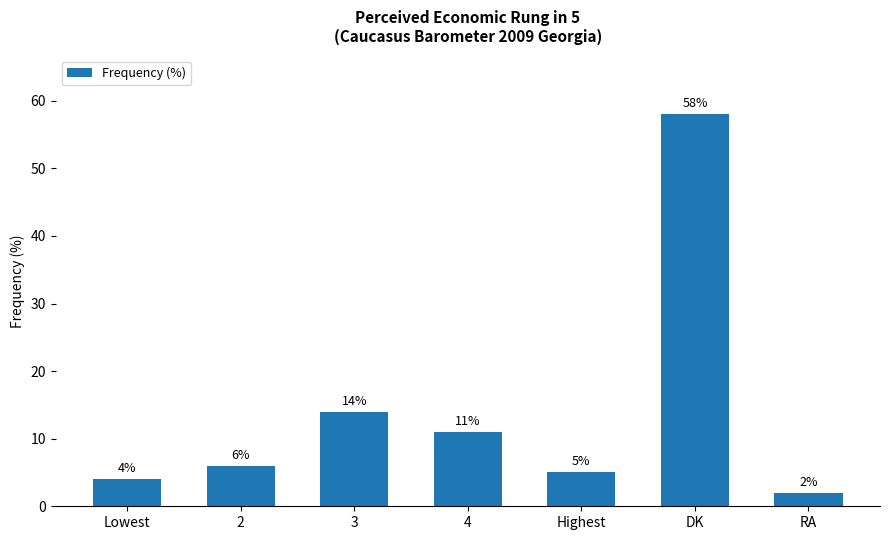

Does the chart contain any negative values?

No